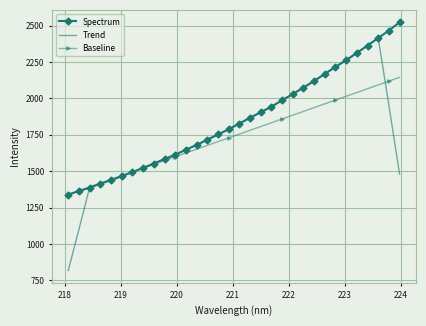

In Trend, how many points are higher than both neighbors (excluding endpoints)?

1